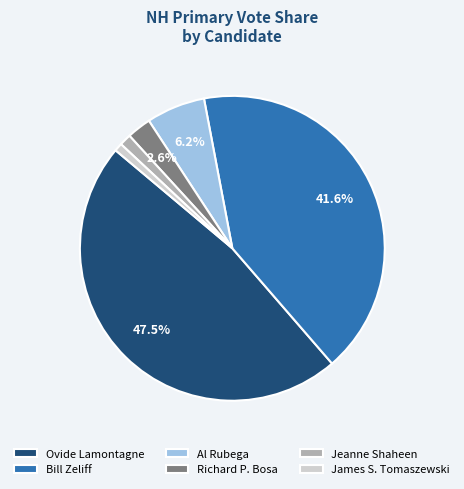

Which slice is the largest?

Ovide Lamontagne